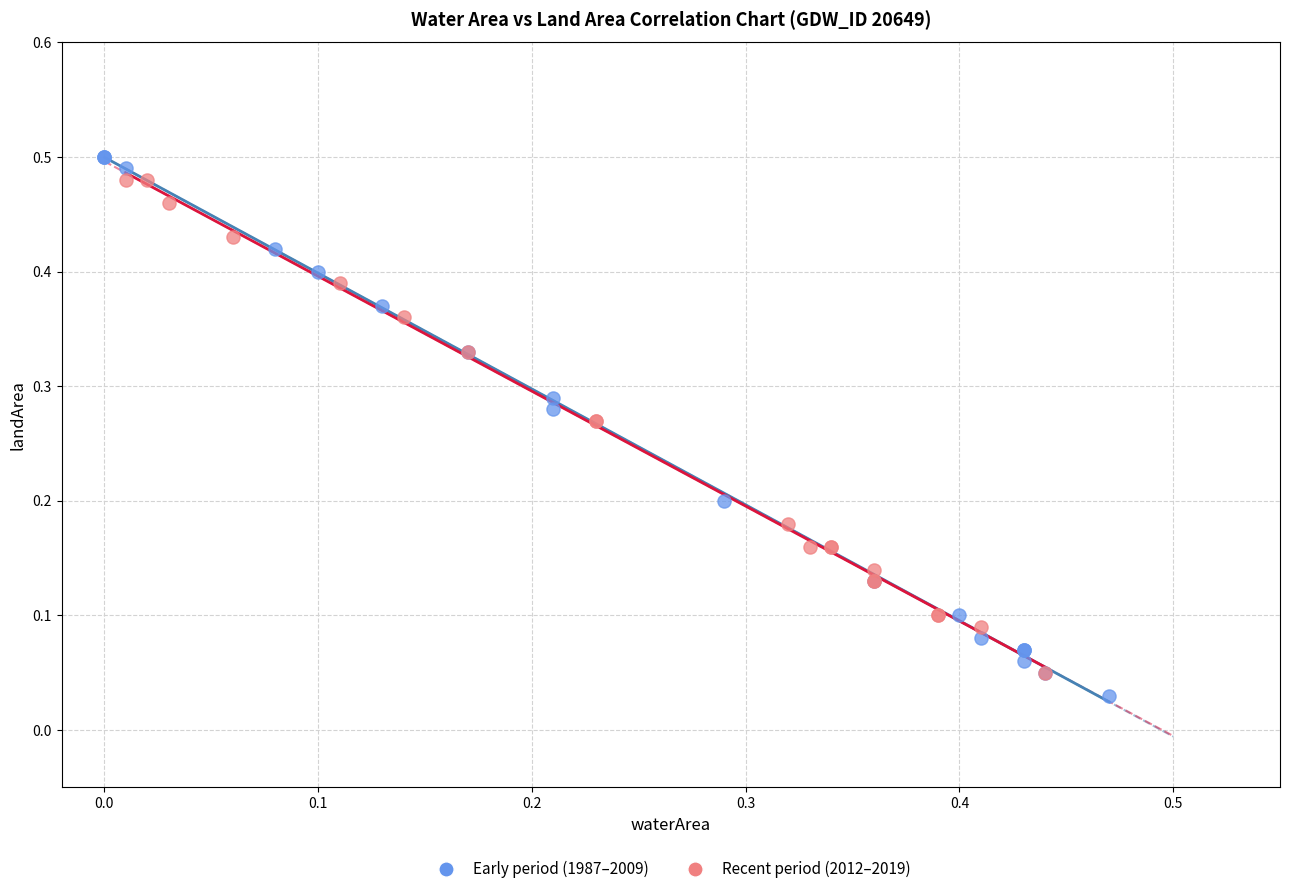

Which series contains the lowest Y value?

Early period (1987–2009)